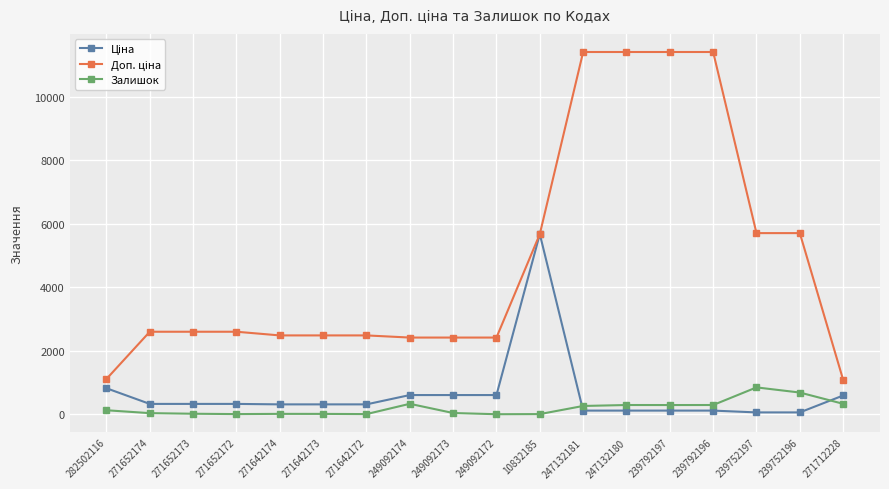

What is the label of the 4th point from the right?

239792196